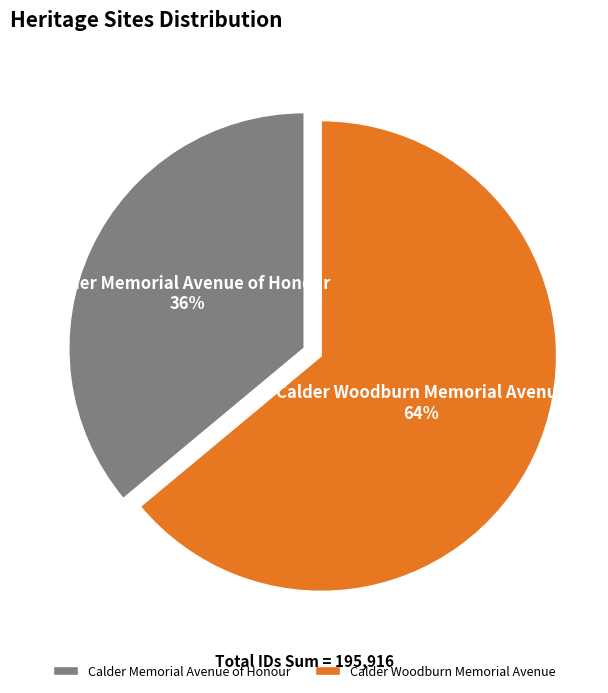

To the nearest percent, what portion does Calder Memorial Avenue of Honour represent?

36%